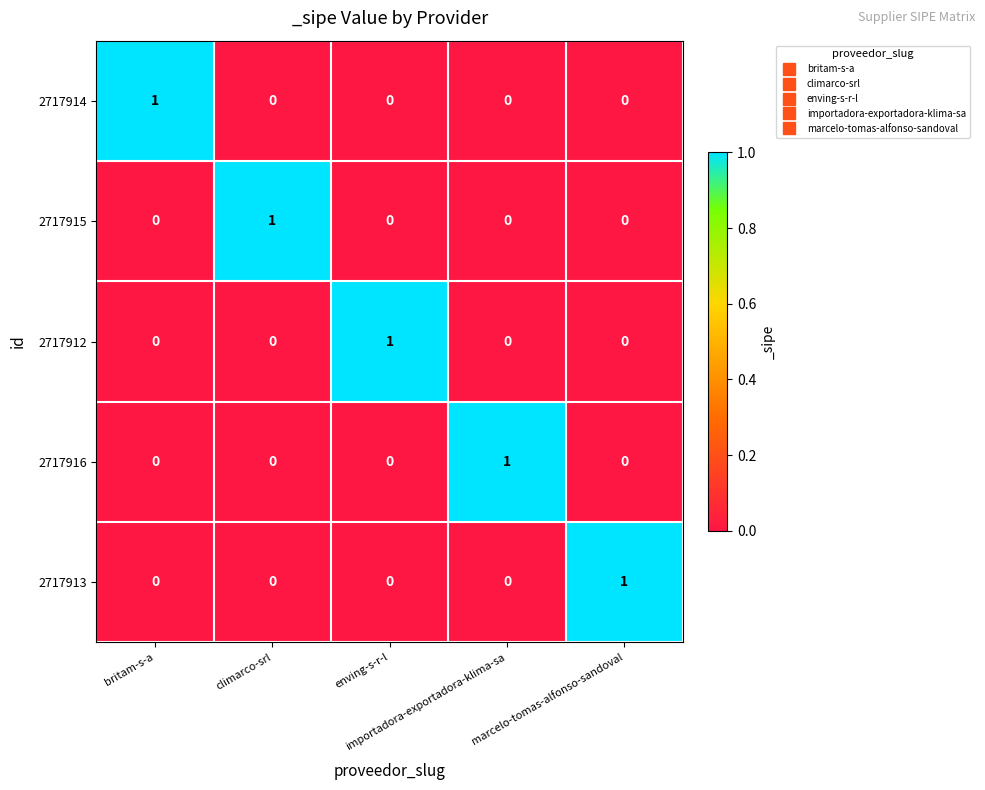

At how many categories does at least one series exceed 0?

5